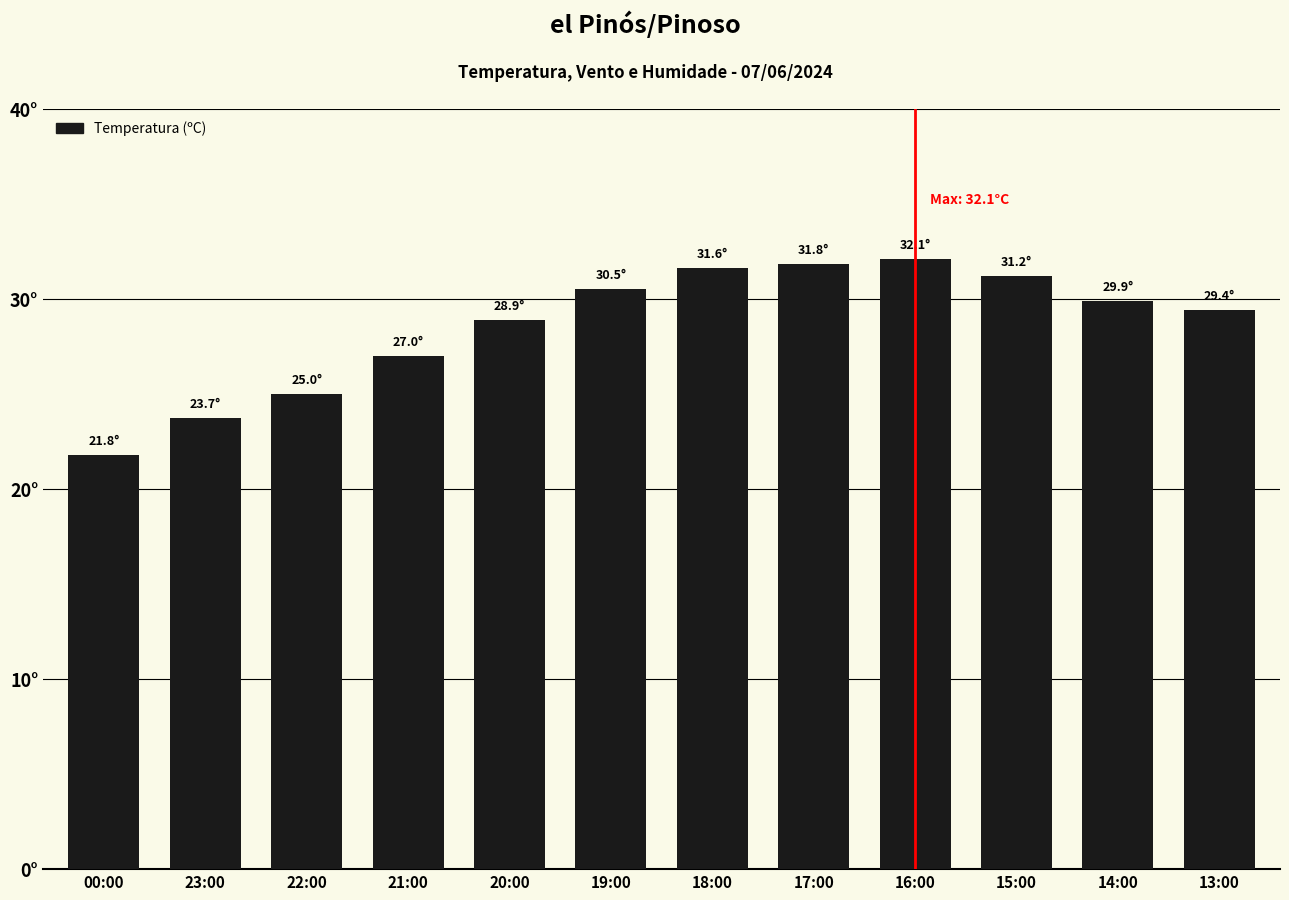

Rank the categories by value from highest to lowest.

16:00, 17:00, 18:00, 15:00, 19:00, 14:00, 13:00, 20:00, 21:00, 22:00, 23:00, 00:00